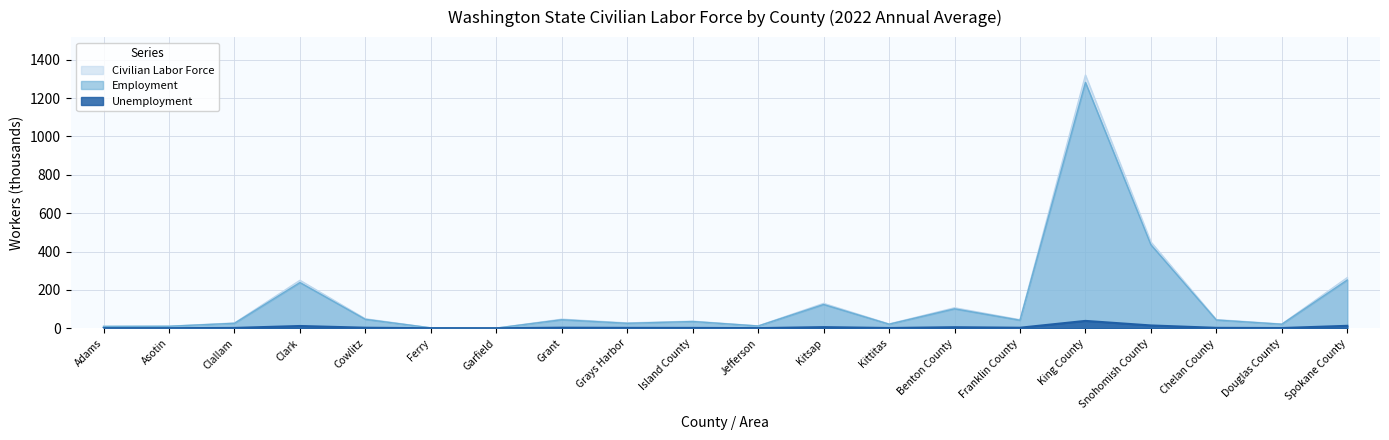

What is the smallest value displayed?

0.1